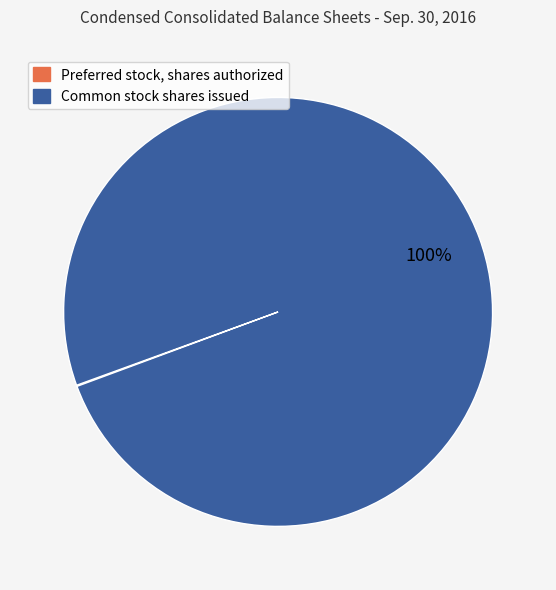

To the nearest percent, what is the difference between the largest and smallest slice percentages?

100%